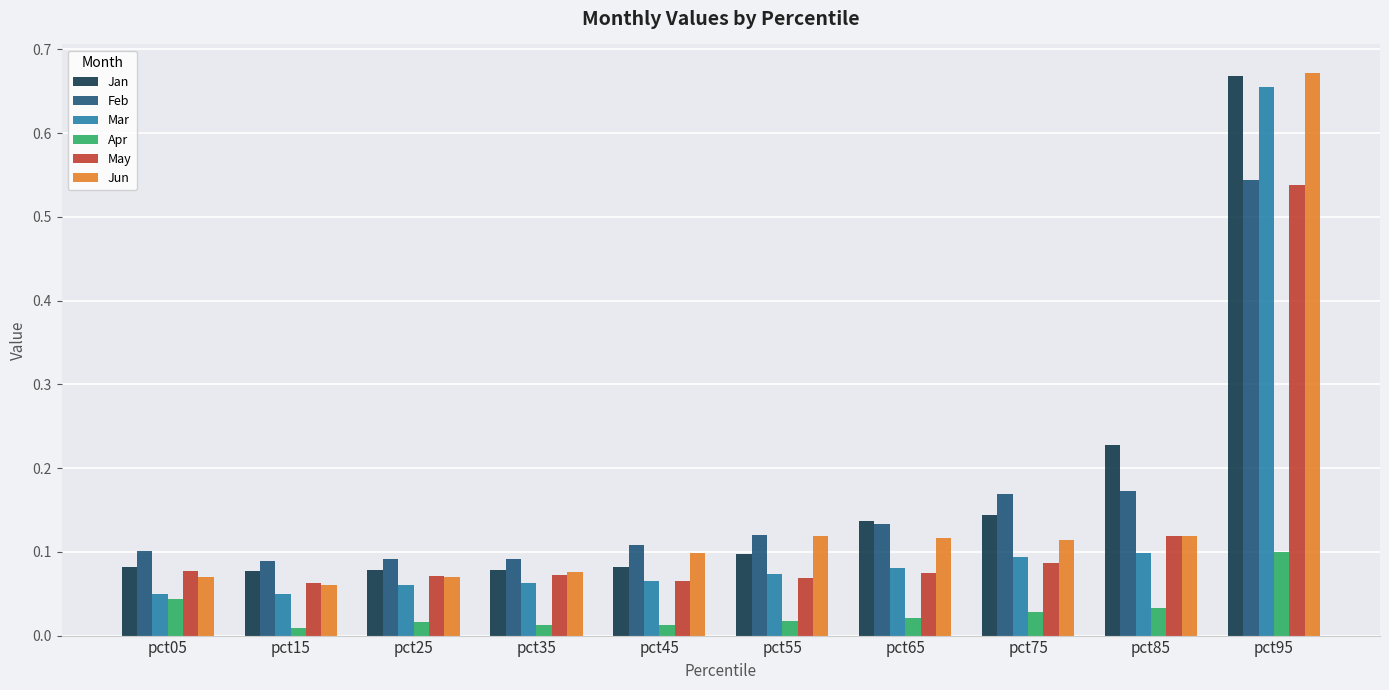

The Feb series shows 0.1 at pct75. True or false?

False